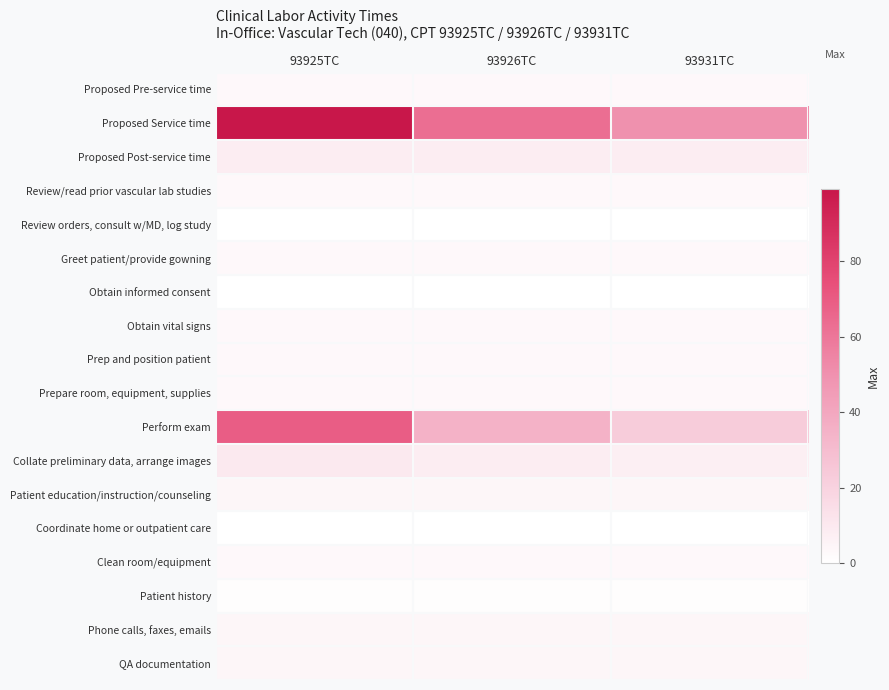

Reading left to right, list all the values displayed in this chart.

Proposed Pre-service time: 93925TC=3	93926TC=3	93931TC=3
Proposed Service time: 93925TC=99	93926TC=63	93931TC=50
Proposed Post-service time: 93925TC=8	93926TC=8	93931TC=8
Review/read prior vascular lab studies: 93925TC=3	93926TC=3	93931TC=3
Review orders, consult w/MD, log study: 93925TC=0	93926TC=0	93931TC=0
Greet patient/provide gowning: 93925TC=3	93926TC=3	93931TC=3
Obtain informed consent: 93925TC=0	93926TC=0	93931TC=0
Obtain vital signs: 93925TC=3	93926TC=3	93931TC=3
Prep and position patient: 93925TC=3	93926TC=3	93931TC=3
Prepare room, equipment, supplies: 93925TC=3	93926TC=3	93931TC=3
Perform exam: 93925TC=69	93926TC=35	93931TC=23
Collate preliminary data, arrange images: 93925TC=10	93926TC=8	93931TC=7
Patient education/instruction/counseling: 93925TC=4	93926TC=4	93931TC=4
Coordinate home or outpatient care: 93925TC=0	93926TC=0	93931TC=0
Clean room/equipment: 93925TC=3	93926TC=3	93931TC=3
Patient history: 93925TC=1	93926TC=1	93931TC=1
Phone calls, faxes, emails: 93925TC=4	93926TC=4	93931TC=4
QA documentation: 93925TC=4	93926TC=4	93931TC=4